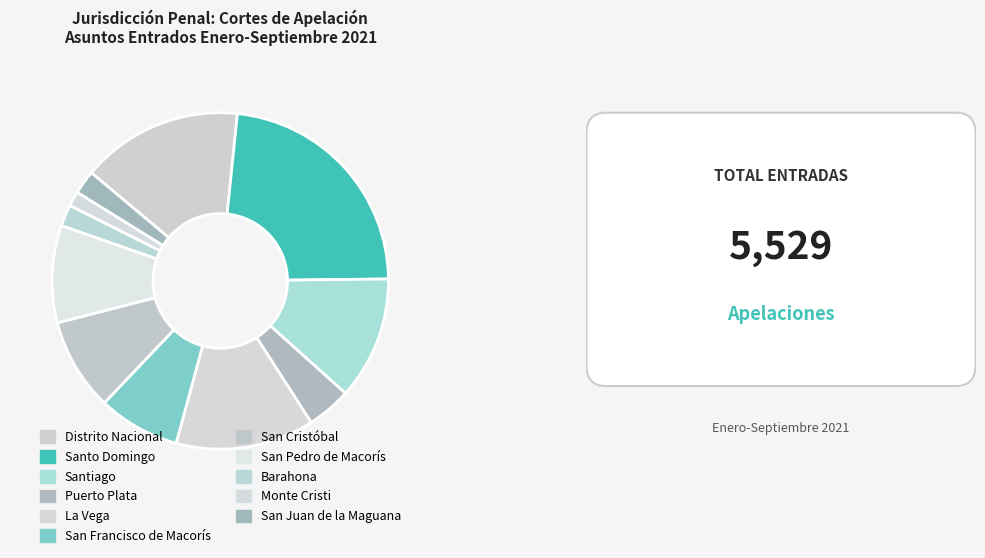

What percentage is the San Pedro de Macorís slice, to the nearest percent?

9%